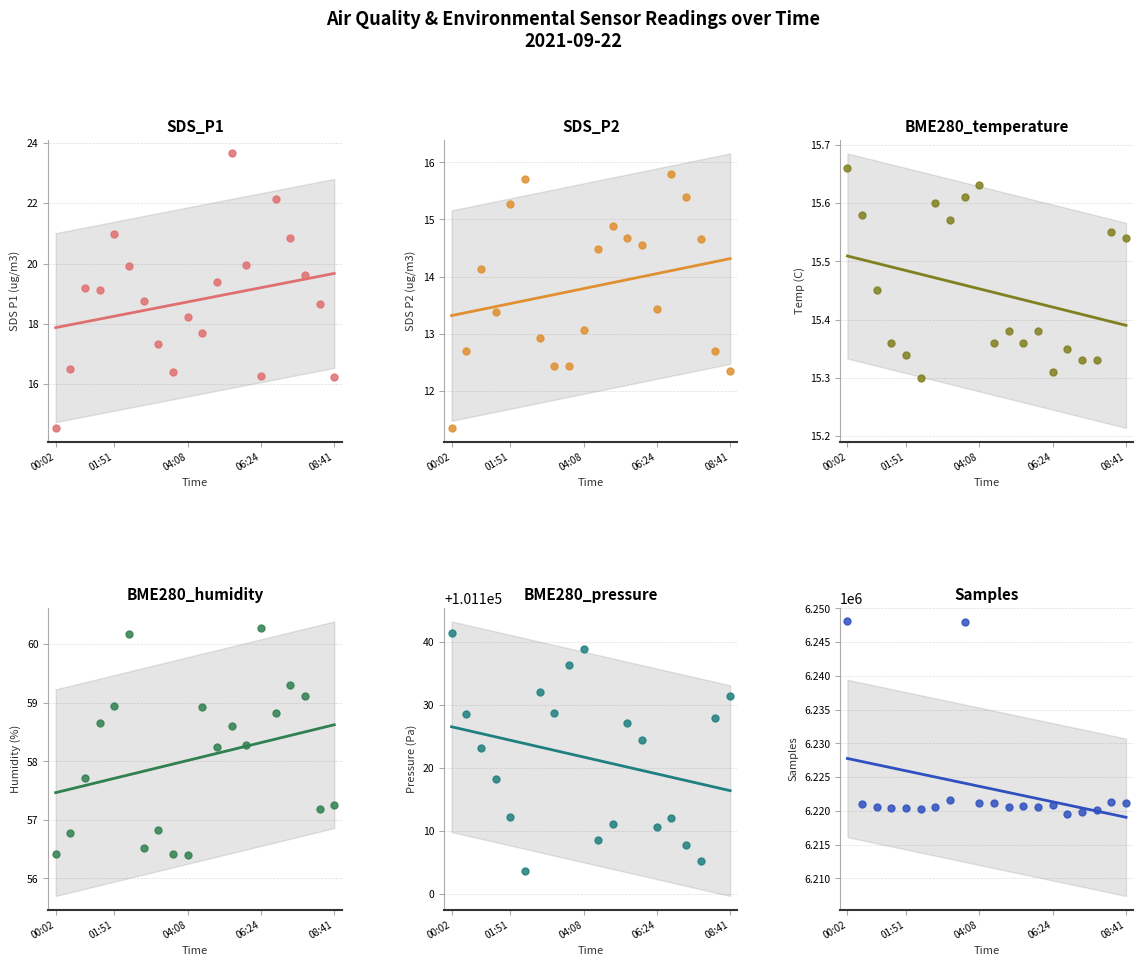

What is the total value across all series at 15?

6320833.2